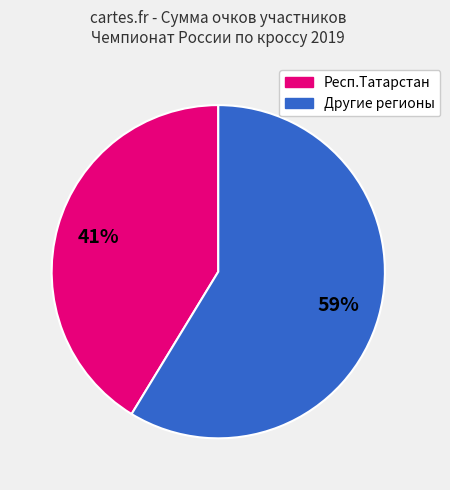

To the nearest percent, what is the combined percentage of Респ.Татарстан and Другие регионы?

100%